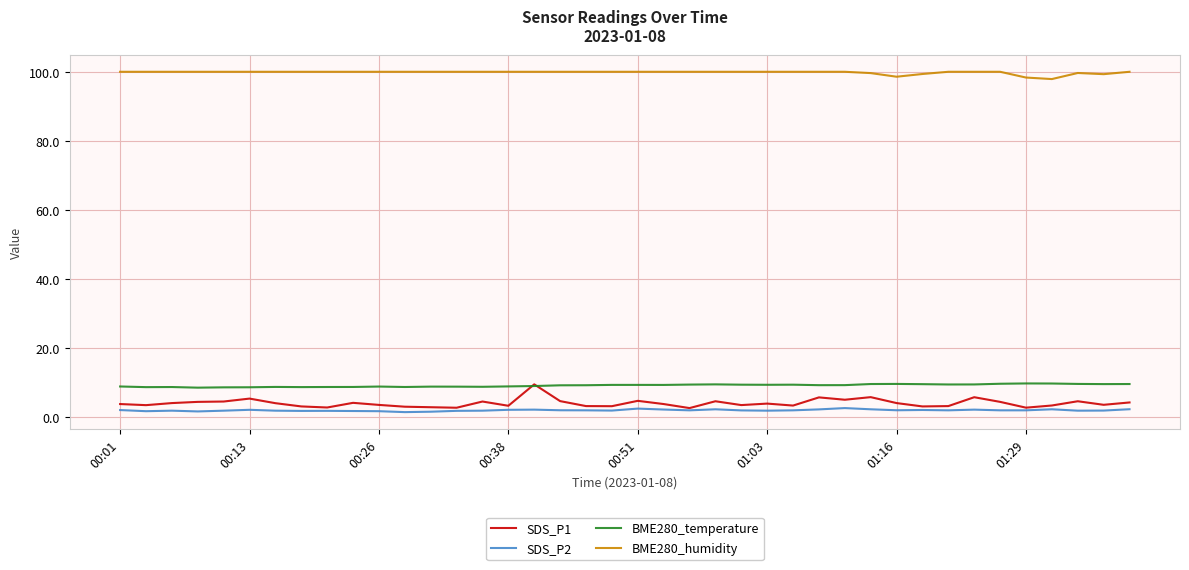

True or false: BME280_humidity and BME280_temperature intersect in this chart.

False